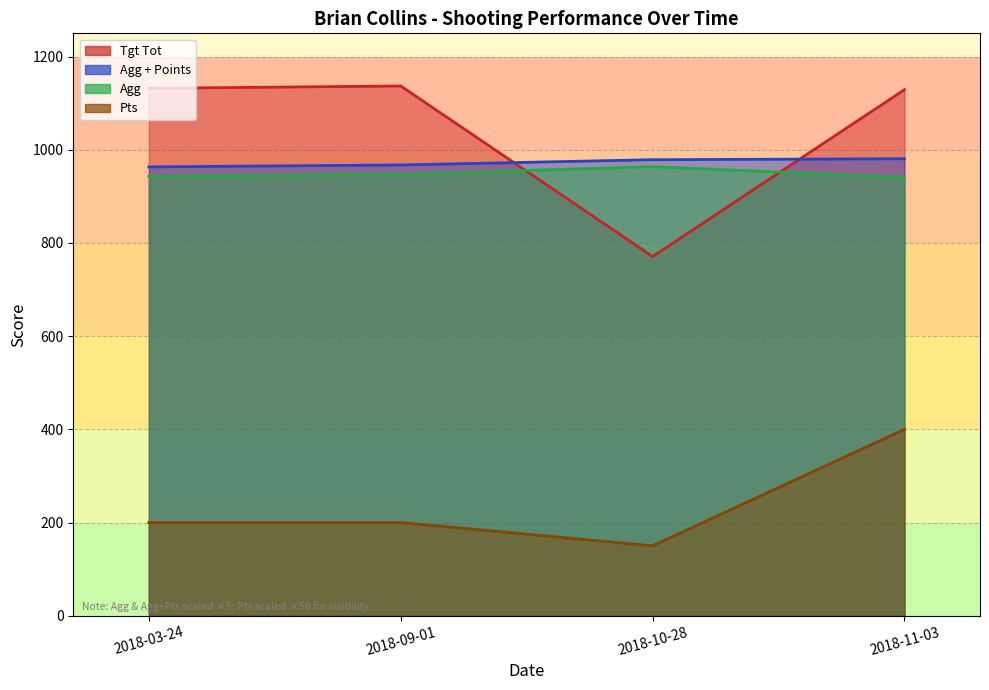

What is the difference between the maximum and minimum values in the Pts series?

250.0